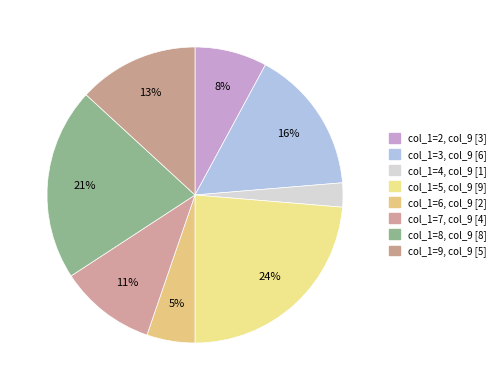

Do col_1=9 and col_1=4 together represent more than half of the pie?

No